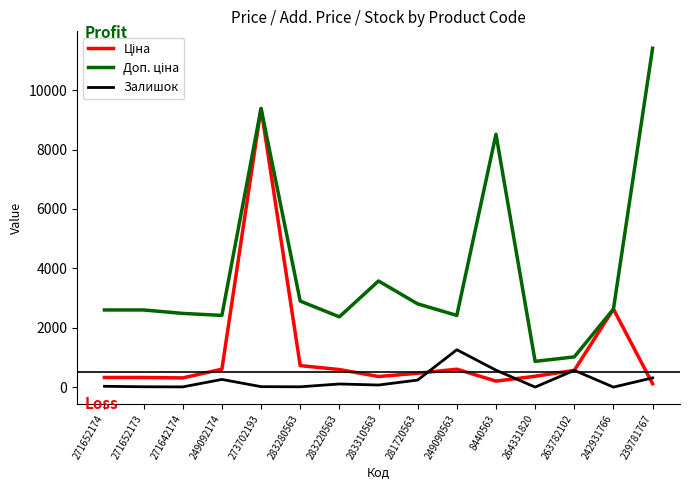

True or false: Залишок has a value of 1780.4 at 249090563.

False